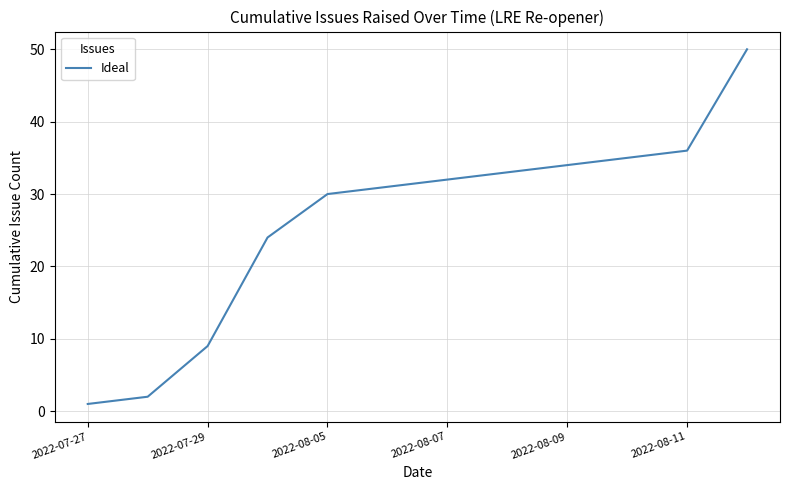

What is the greatest value displayed?

50